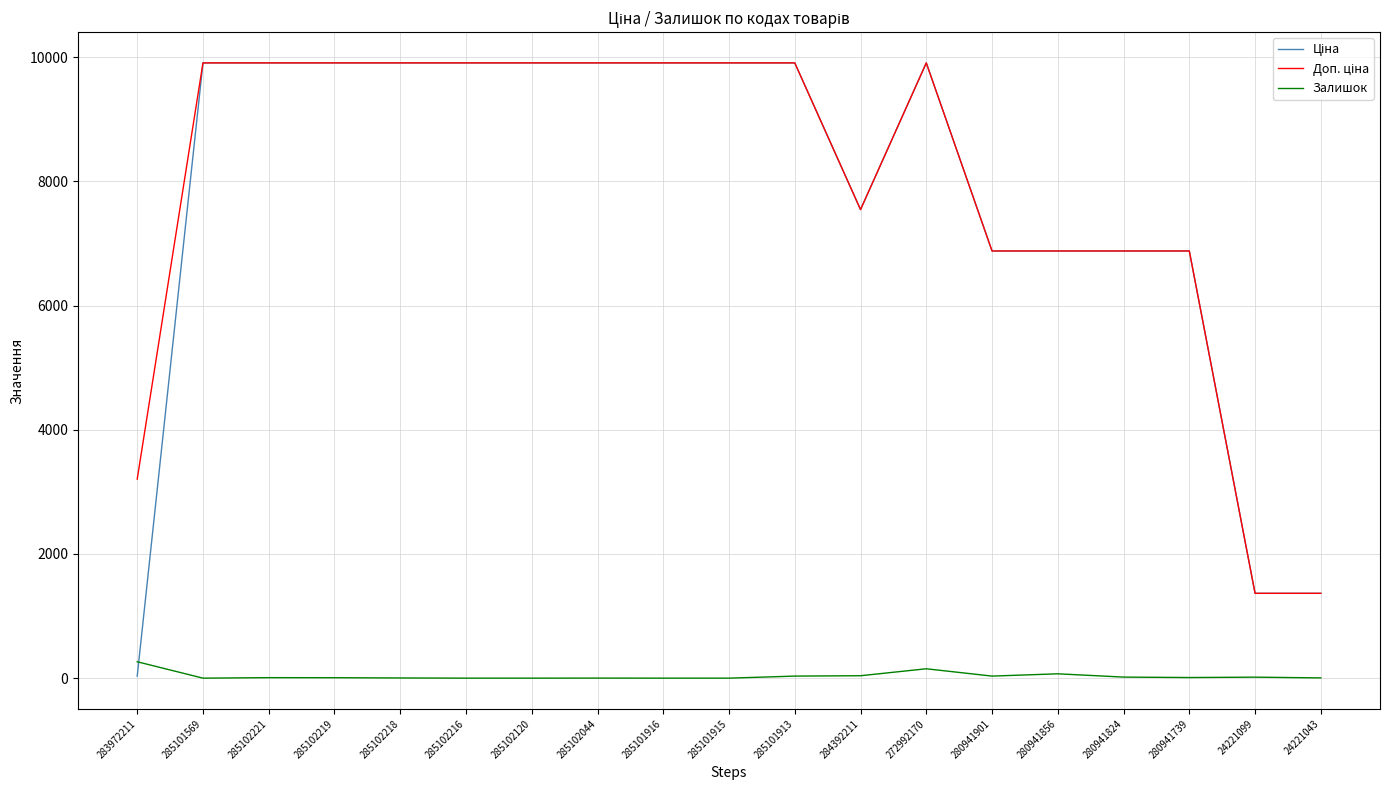

What is the spread (max minus min) of values at 285102216?

9908.5